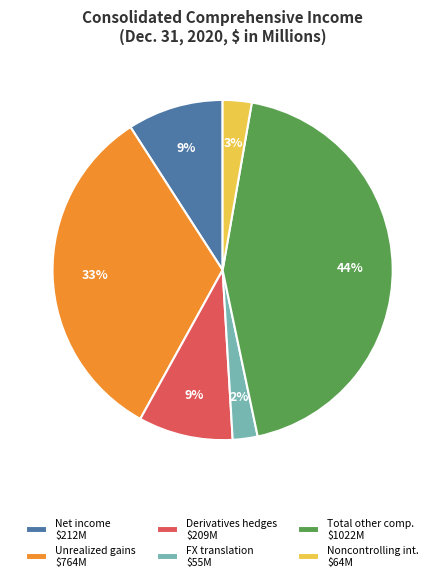

How many slices are in this pie chart?

6